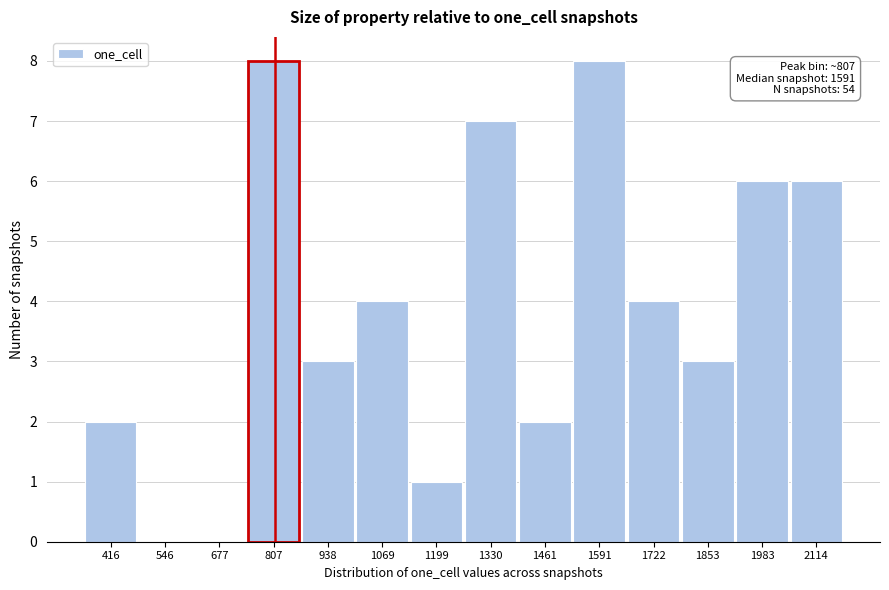

Reading right to left, transcribe all the data shown in this chart.

2114=6	1983=6	1853=3	1722=4	1591=8	1461=2	1330=7	1199=1	1069=4	938=3	807=8	677=0	546=0	416=2